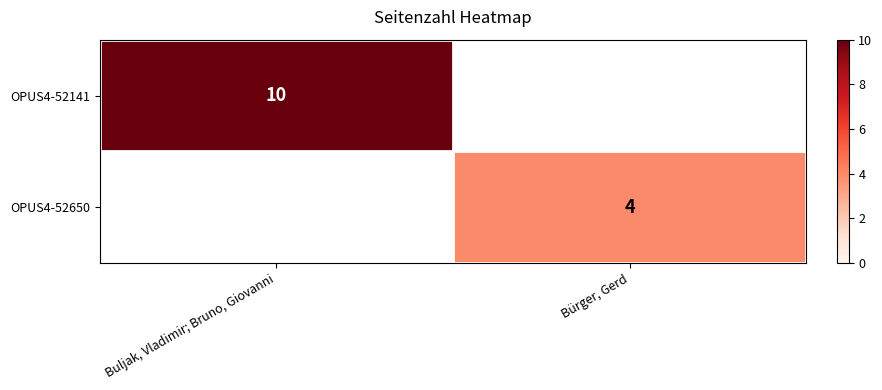

The value of OPUS4-52141 at Buljak, Vladimir; Bruno, Giovanni is 10. True or false?

True